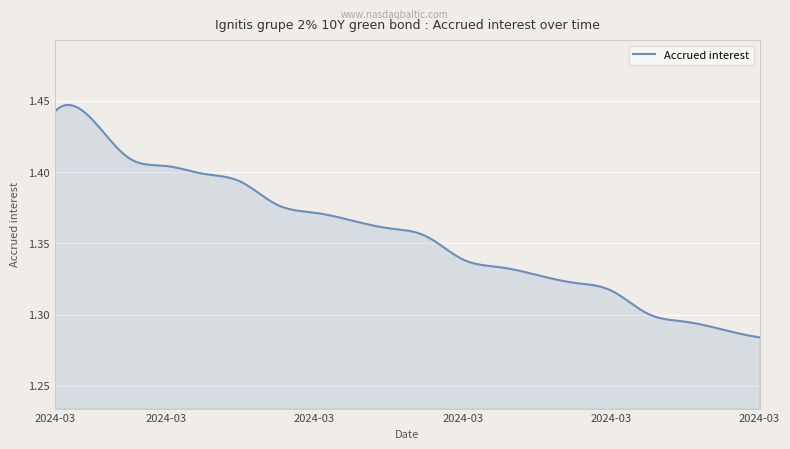

Does the chart have visible grid lines?

Yes